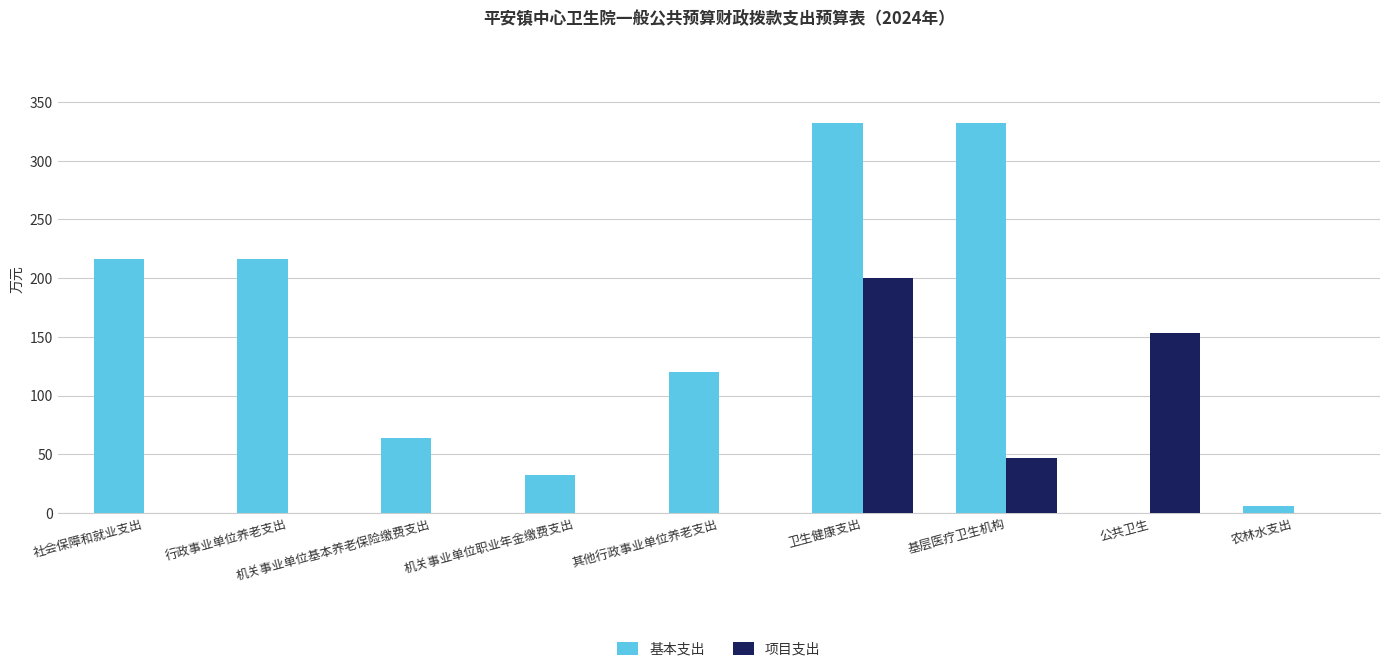

What is the maximum value shown in the chart?

332.6